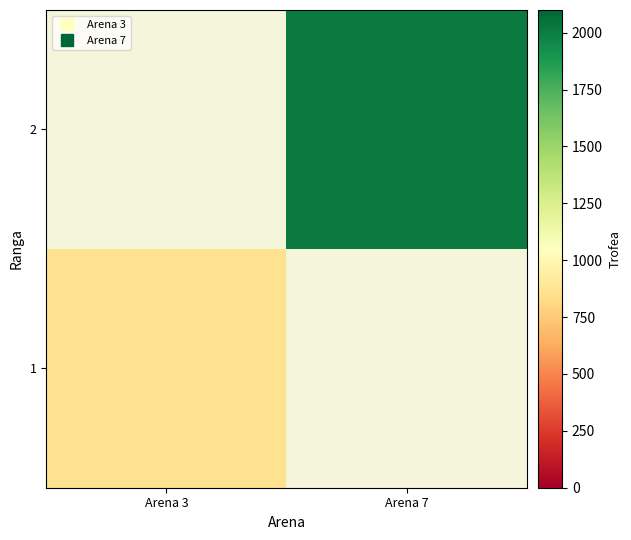

How many series are shown in this chart?

2